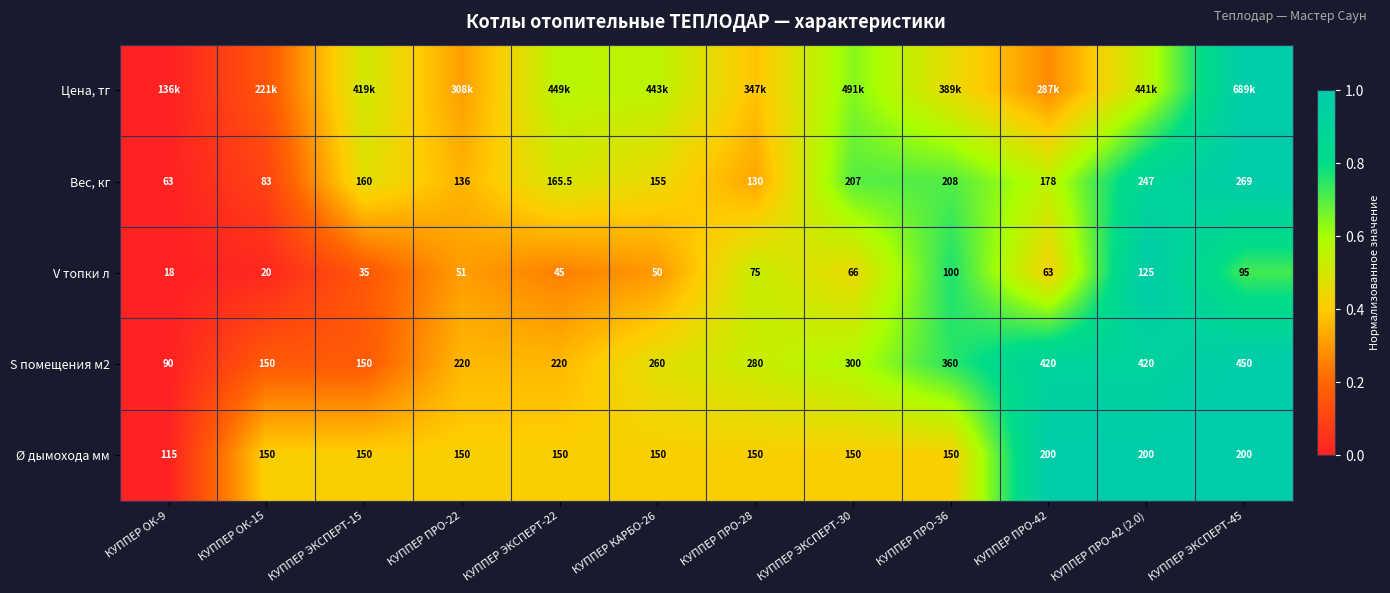

Is the value of Вес, кг at КУППЕР ЭКСПЕРТ-22 greater than the value of V топки л at КУППЕР ПРО-28?

Yes